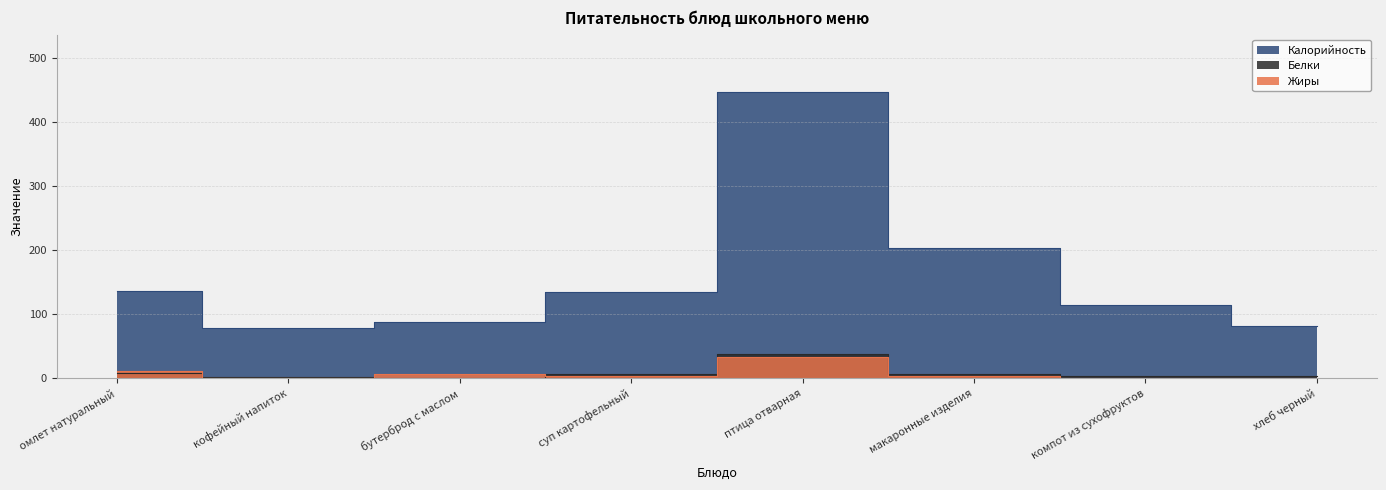

Which series has the widest spread of values?

Калорийность